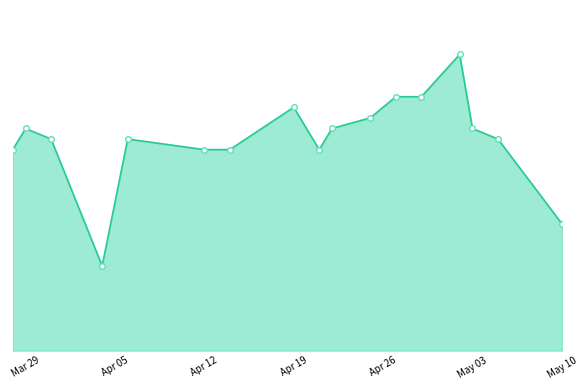

What is the value of the 4th point from the left?

8